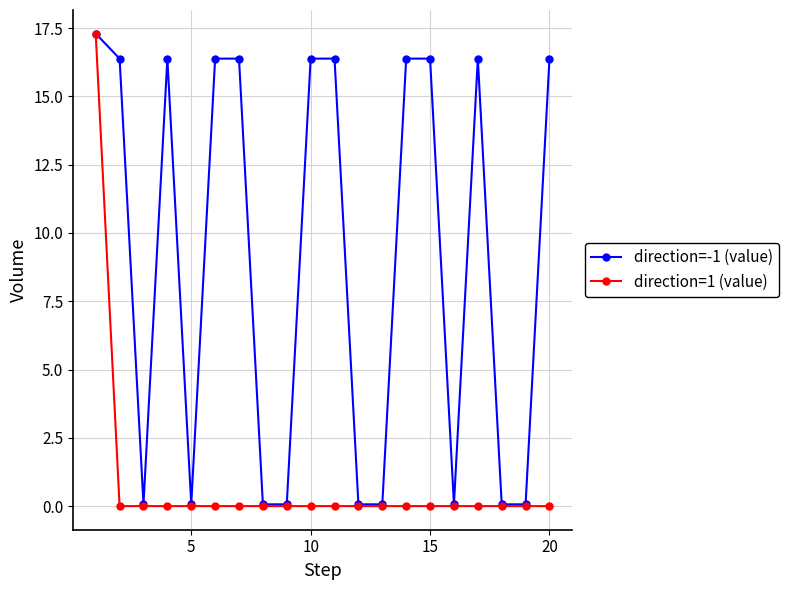

Is this an area chart (filled region under the line)?

No